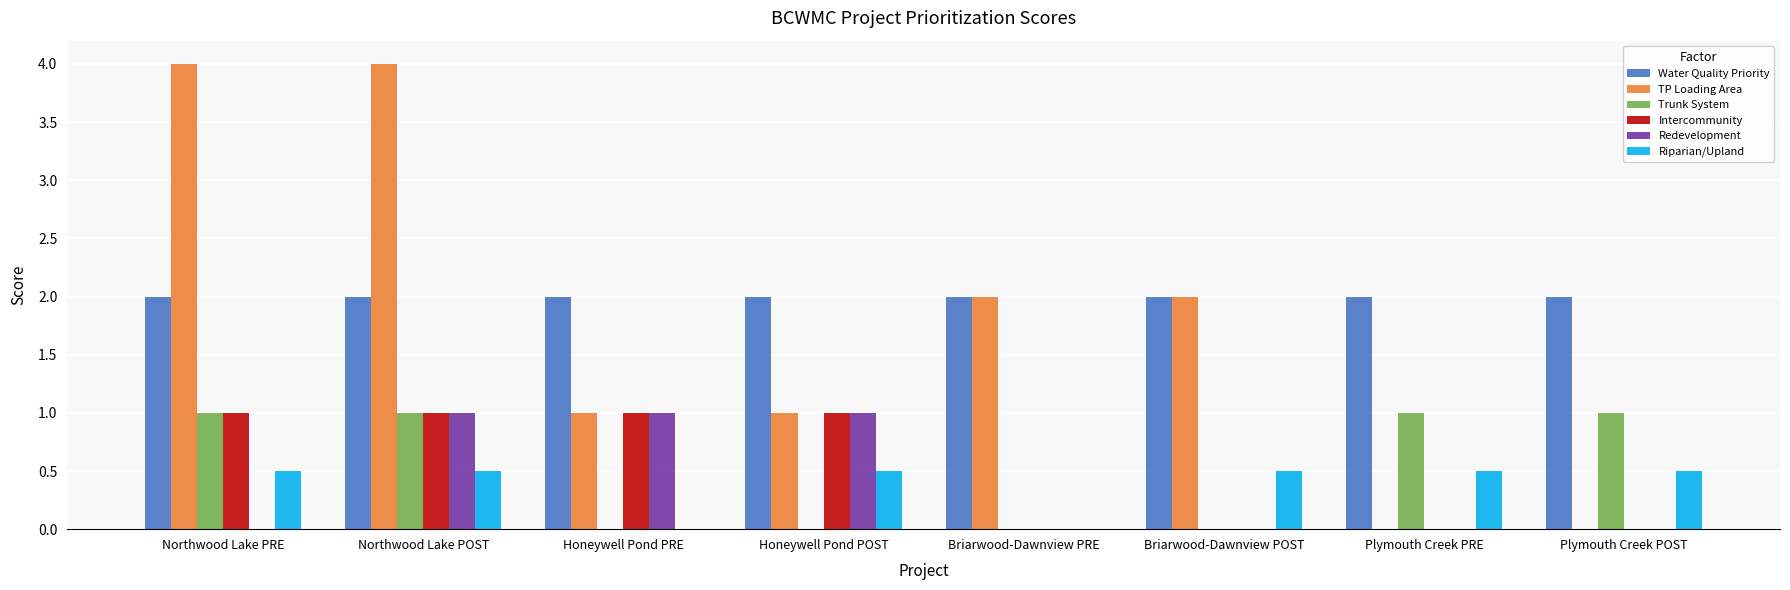

Which series has the largest total across all categories?

Water Quality Priority